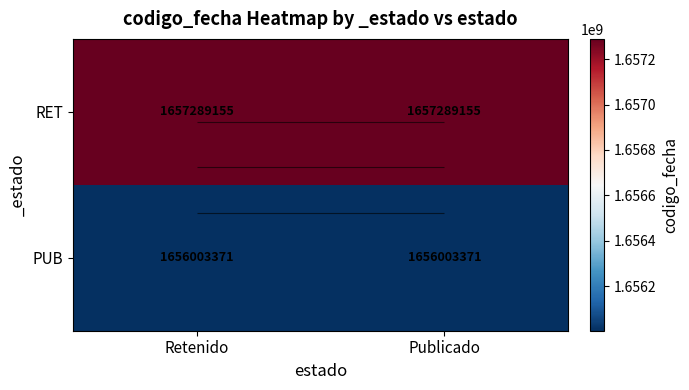

The value of RET at Publicado is 1657289155. True or false?

True